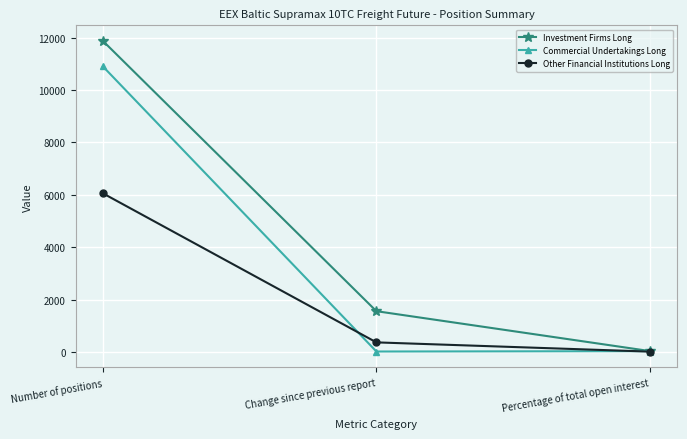

What is the average value of the Investment Firms Long series?

4493.7